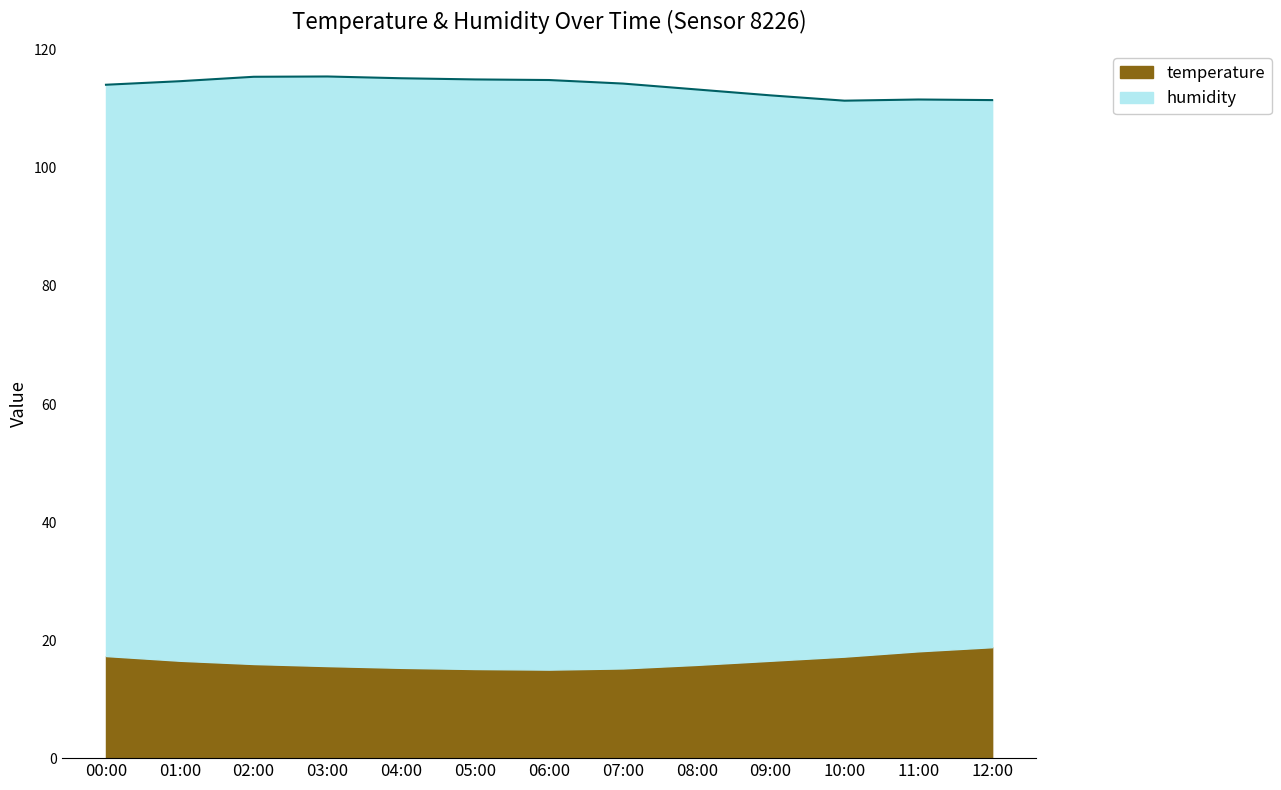

Between 01:00 and 03:00, which is larger?

01:00